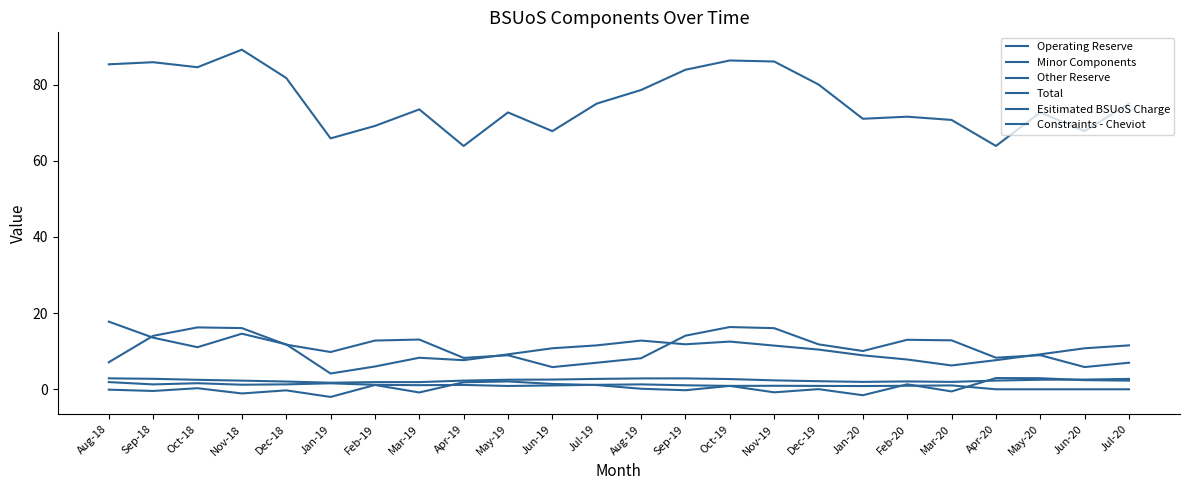

Rank the series at Jul-20 from highest to lowest value.

Total, Constraints - Cheviot, Operating Reserve, Esitimated BSUoS Charge, Minor Components, Other Reserve